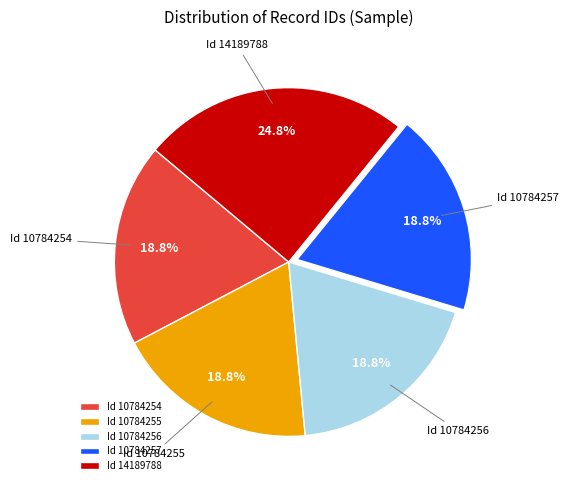

What is the largest slice in the pie chart?

Id 14189788